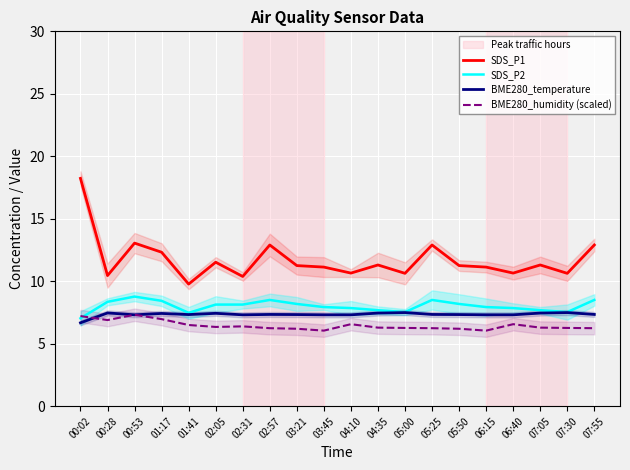

Reading right to left, what are all the values shown in this chart?

SDS_P1: 12.9	10.6	11.3	10.7	11.1	11.2	12.9	10.6	11.3	10.7	11.1	11.2	12.9	10.4	11.5	9.8	12.3	13.1	10.4	18.2
SDS_P2: 8.5	7.5	7.7	7.8	7.9	8.2	8.5	7.5	7.7	7.8	7.9	8.2	8.5	8.1	8.1	7.5	8.4	8.8	8.3	7.0
BME280_temperature: 7.3	7.5	7.5	7.3	7.3	7.3	7.3	7.5	7.5	7.3	7.3	7.3	7.3	7.3	7.4	7.3	7.4	7.3	7.5	6.7
BME280_humidity (scaled): 6.2	6.3	6.3	6.6	6.0	6.2	6.2	6.3	6.3	6.6	6.0	6.2	6.2	6.4	6.3	6.5	7.0	7.3	6.9	7.2